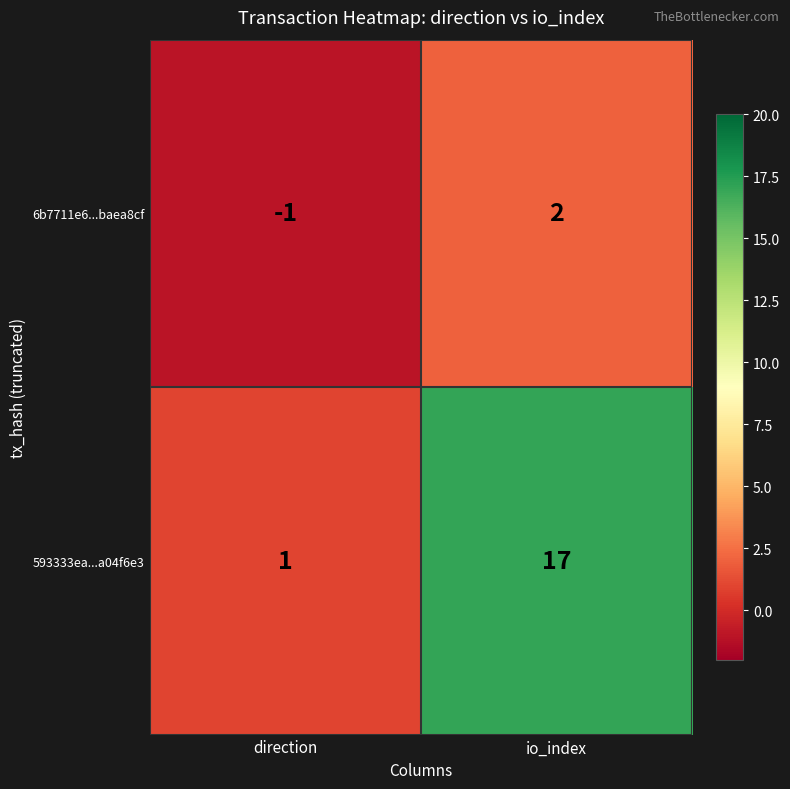

True or false: 6b7711e6...baea8cf has a value of -1 at direction.

True